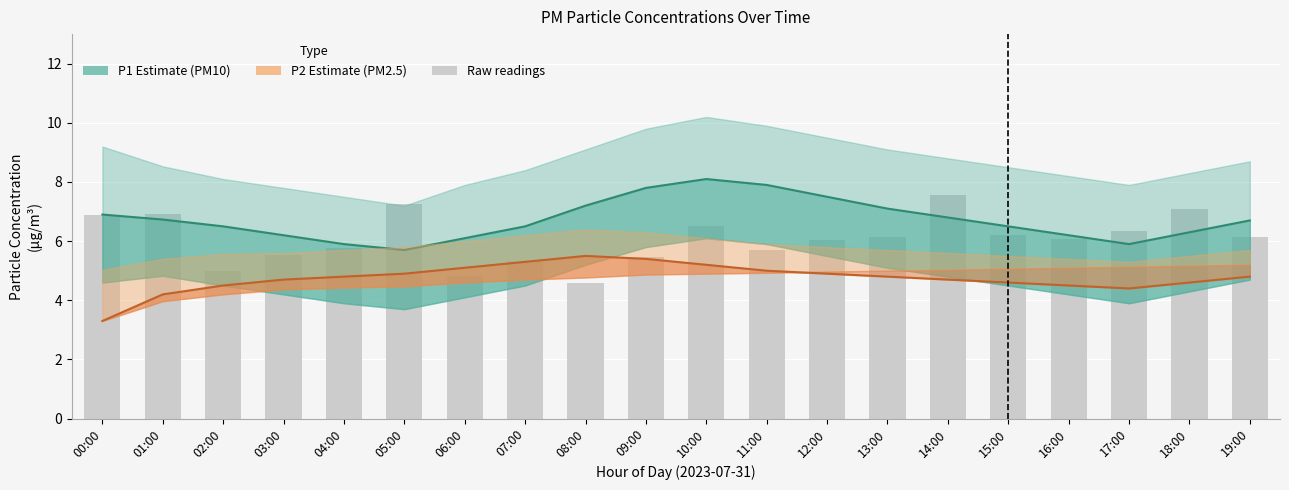

What is the sum of all Raw P1 readings values?

121.4